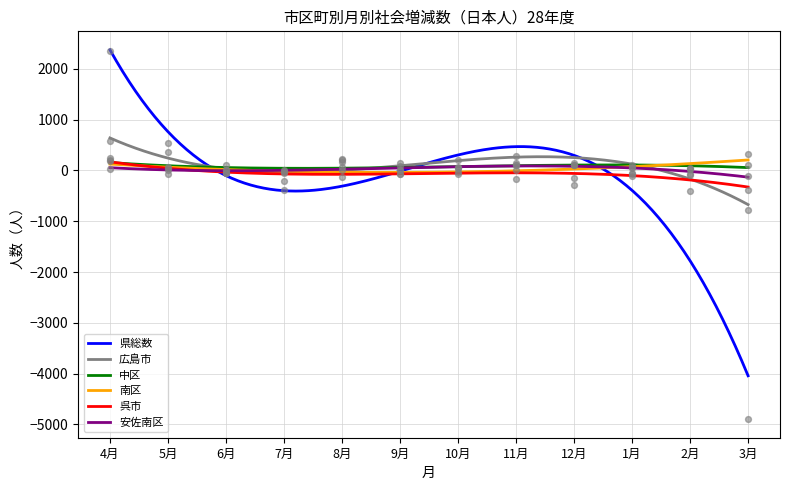

At how many categories does at least one series exceed 1671?

1